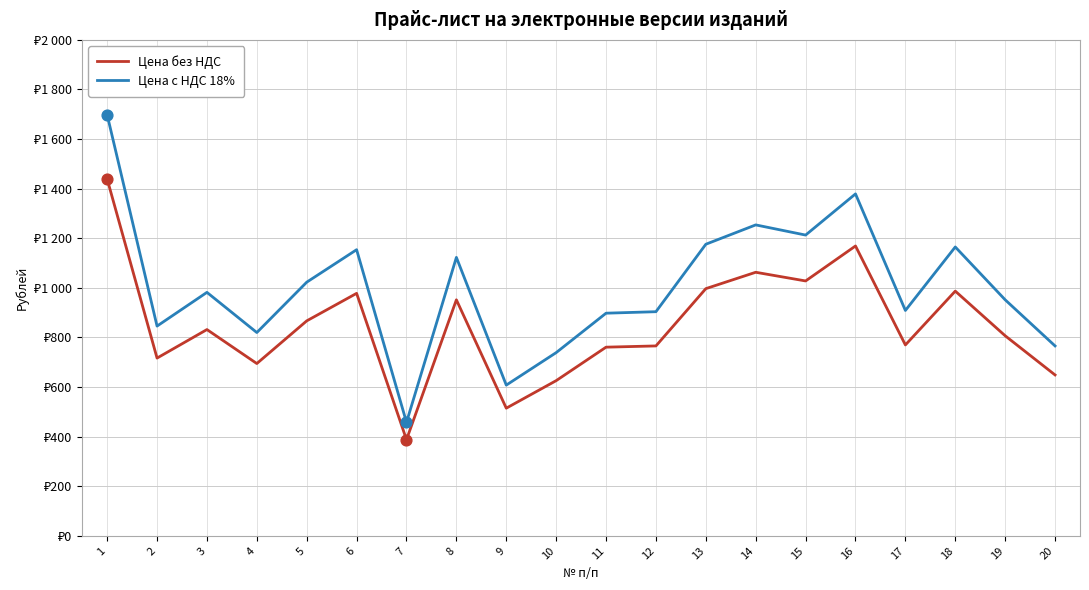

At how many categories does at least one series exceed 1687?

1